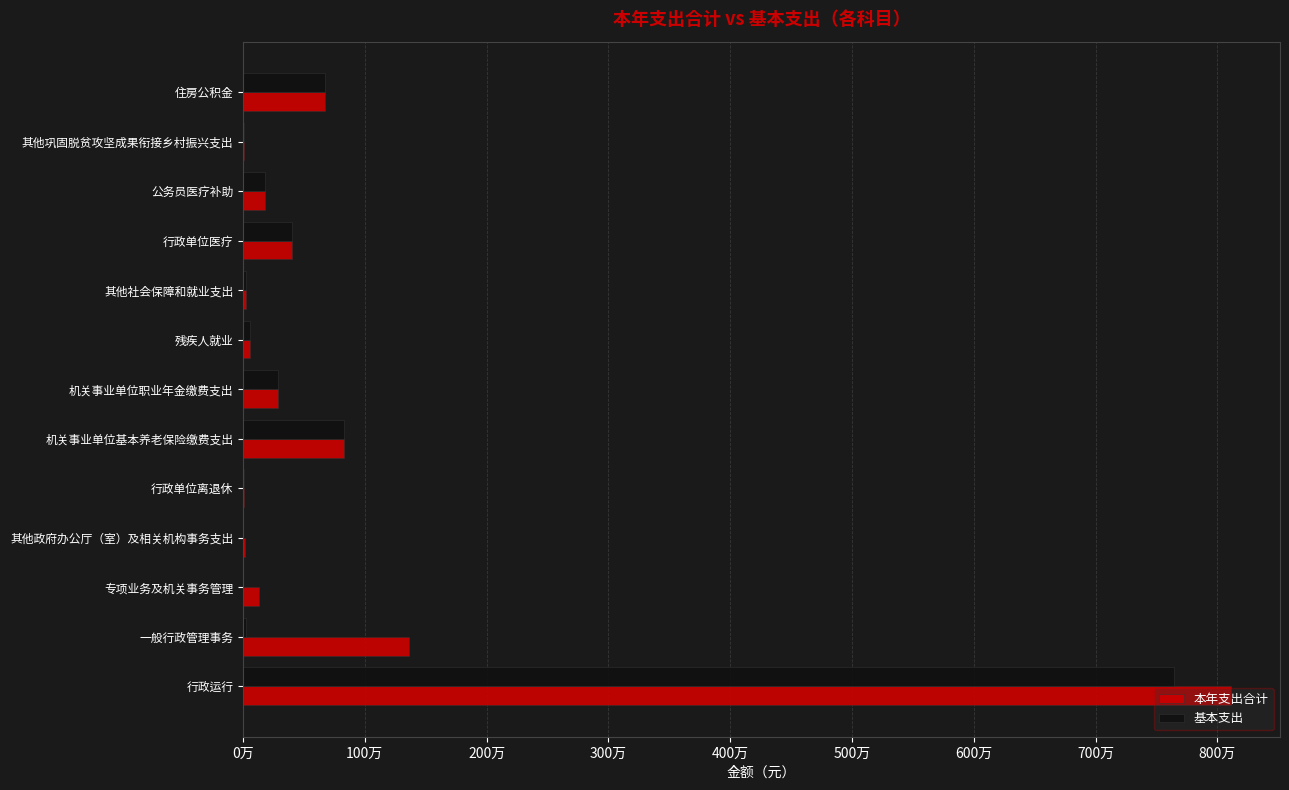

What is the difference between the maximum and minimum values in the 本年支出合计 series?

8103276.5